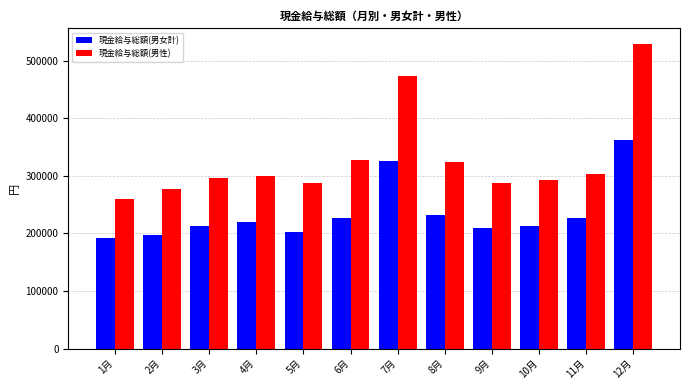

What is the value of the 現金給与総額(男性) bar at the 11th from the left?

303324